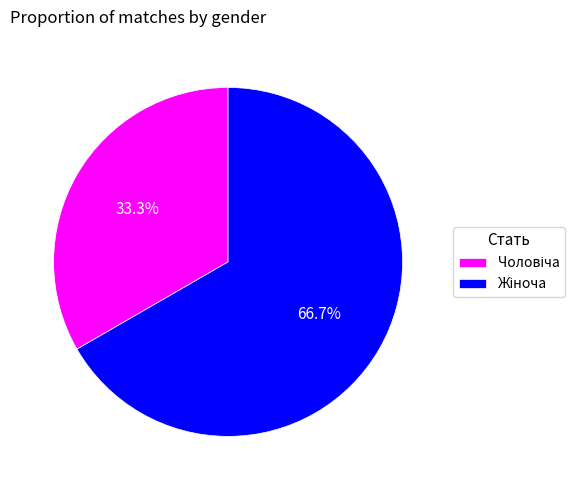

Does any single category account for the majority?

Yes